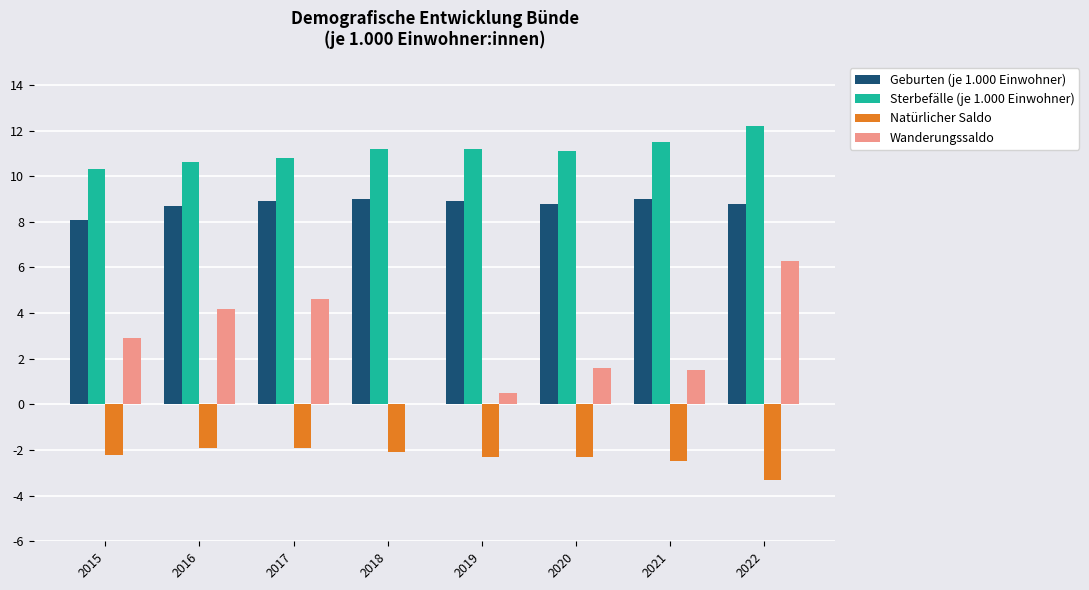

Between 2017 and 2018, which series saw the biggest shift?

Wanderungssaldo